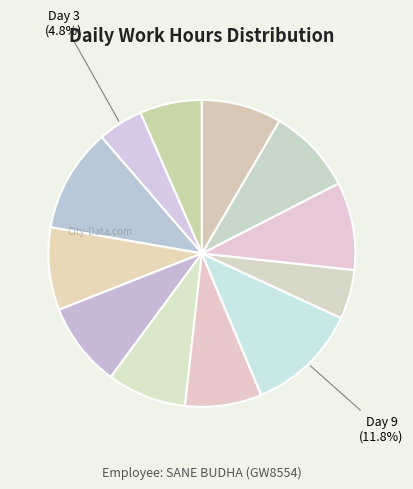

What is the largest slice in the pie chart?

Day 9